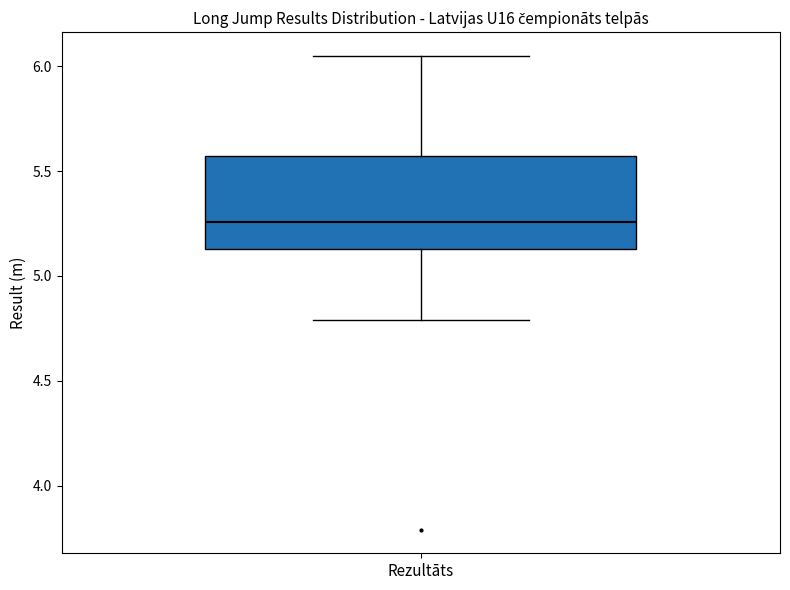

Where does the upper whisker of the box for Rezultāts end on the y-axis? The values are not printed on the chart, so give them approximately, as read against the axis.

6.05